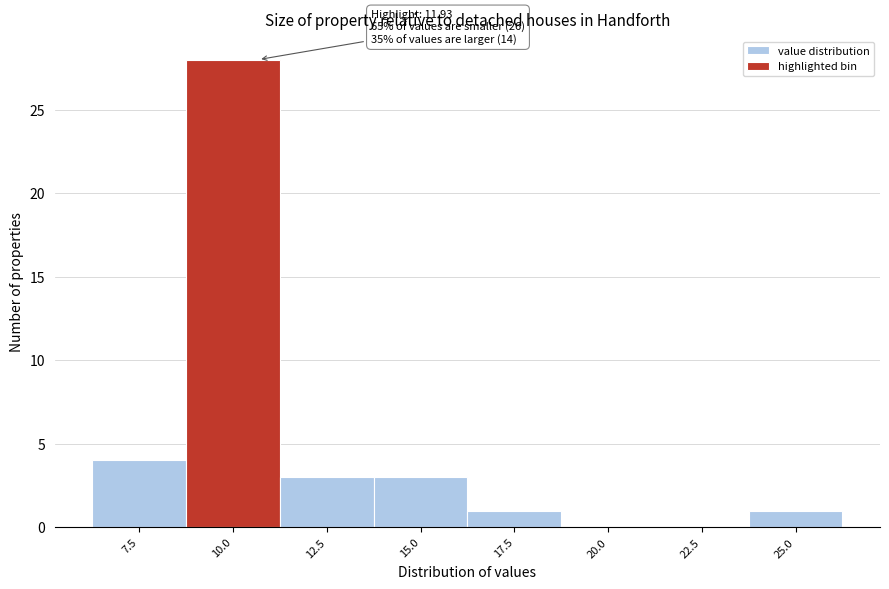

Reading right to left, list all the values displayed in this chart.

25.0=1	22.5=0	20.0=0	17.5=1	15.0=3	12.5=3	10.0=28	7.5=4